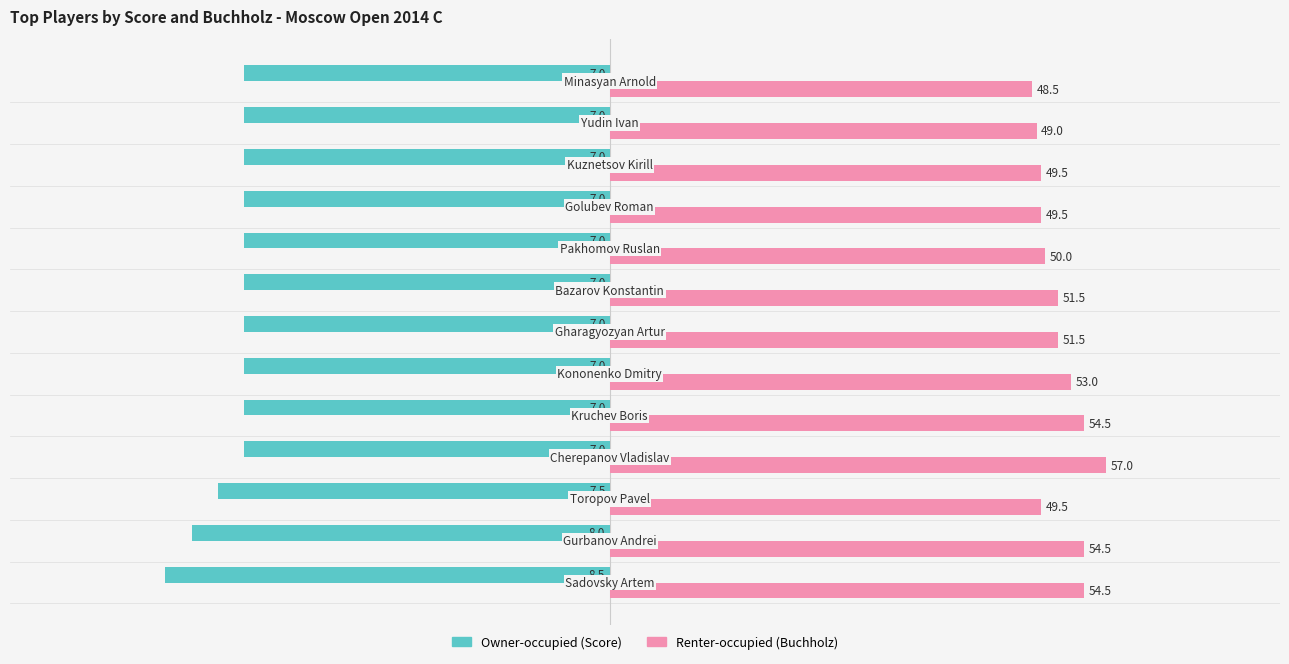

What is the smallest value displayed?

-51.0